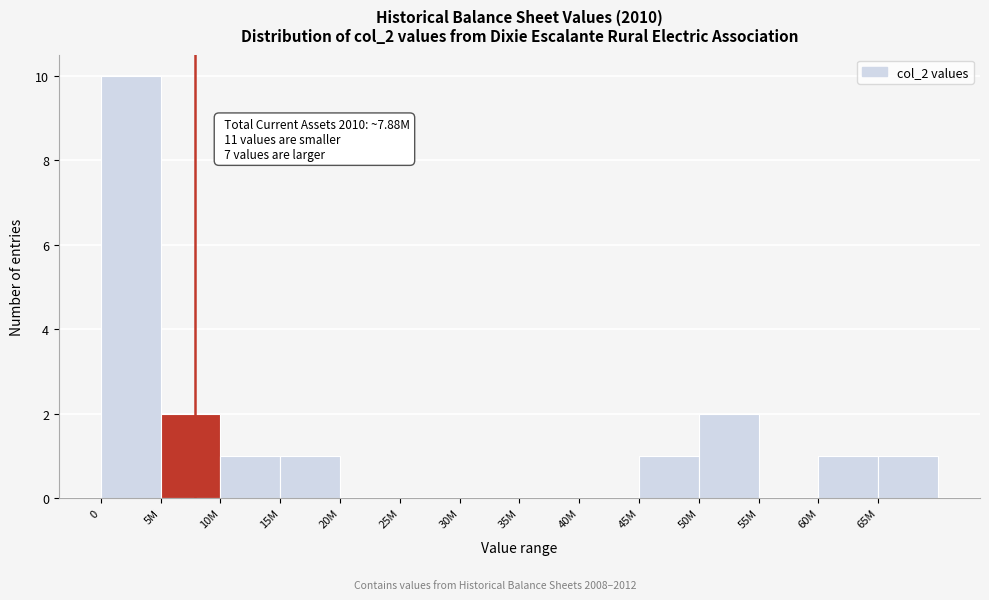

Reading right to left, extract all data points from this chart.

65M=1	60M=1	55M=0	50M=2	45M=1	40M=0	35M=0	30M=0	25M=0	20M=0	15M=1	10M=1	5M=2	0=10